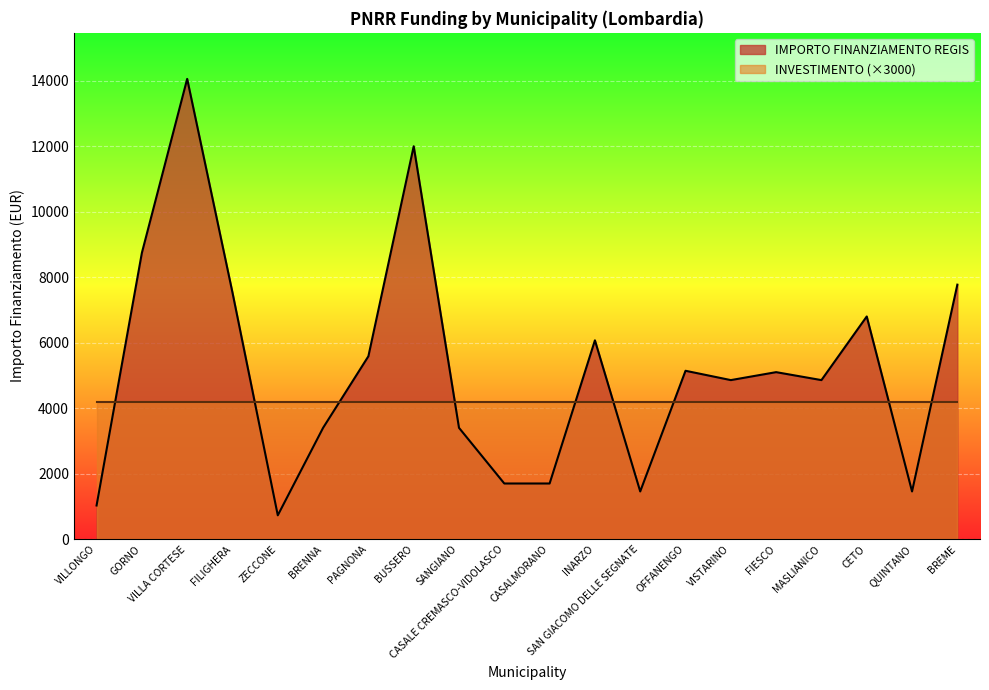

What is the greatest value displayed?

14063